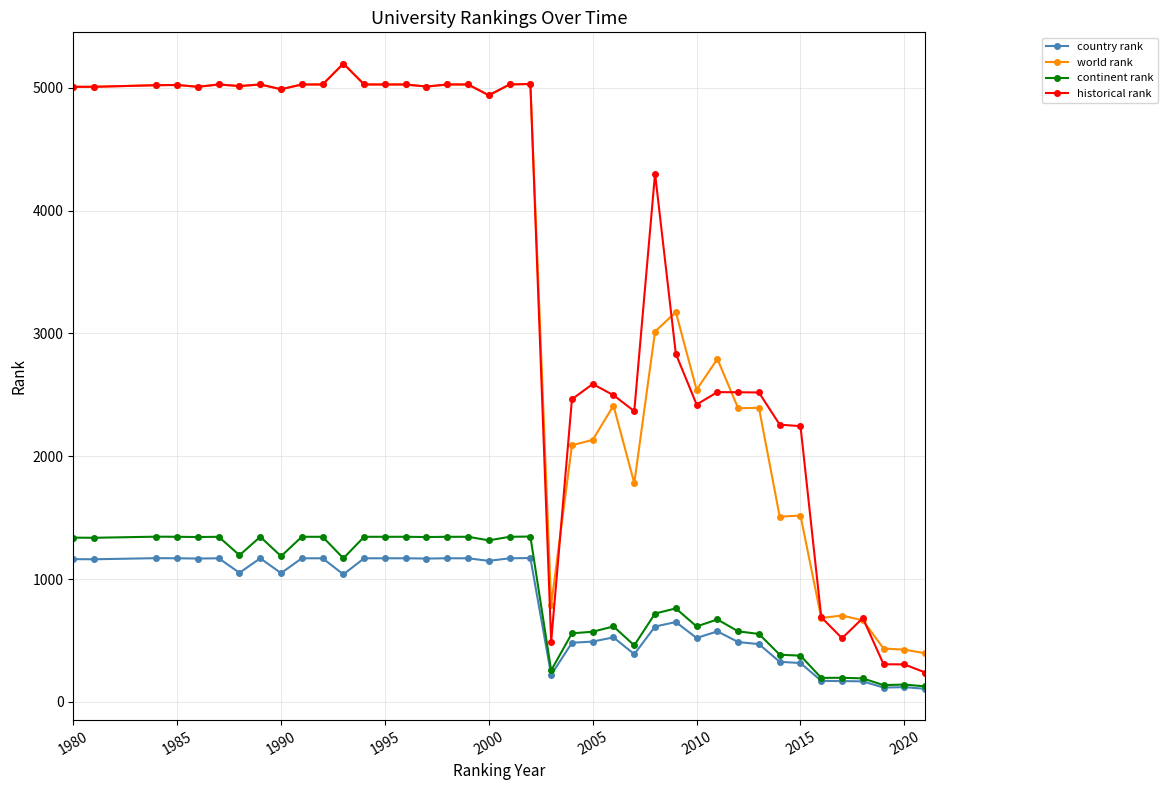

Which series has the largest range (max minus min)?

historical rank